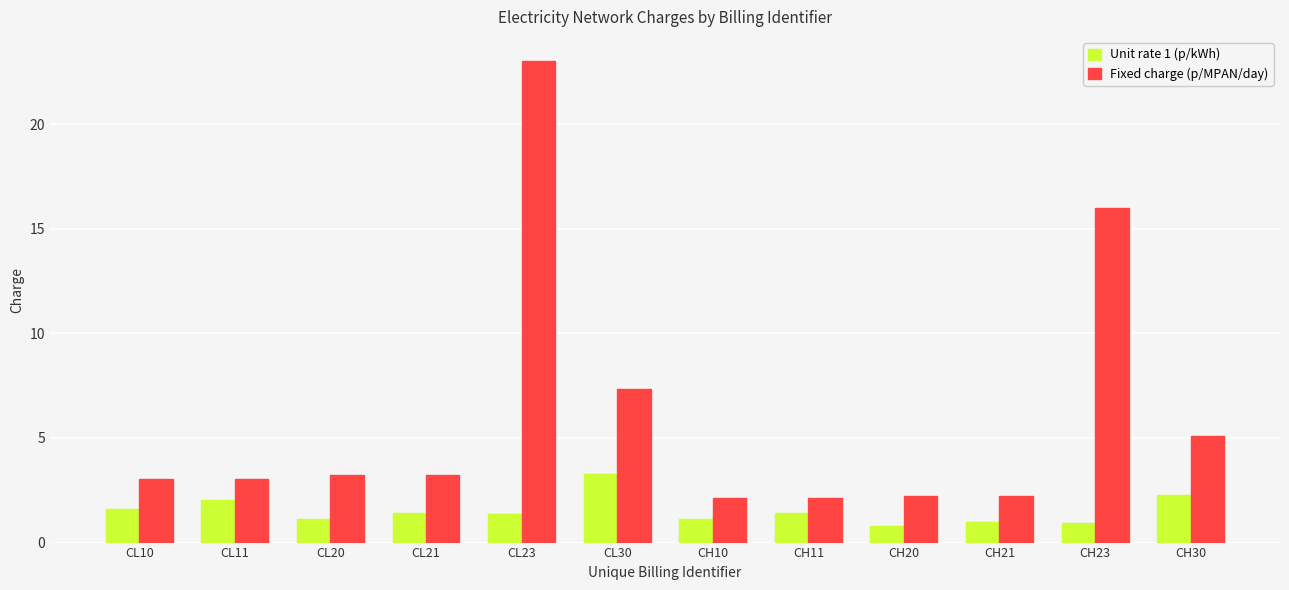

What is the difference between the highest and lowest values at CH21?

1.2